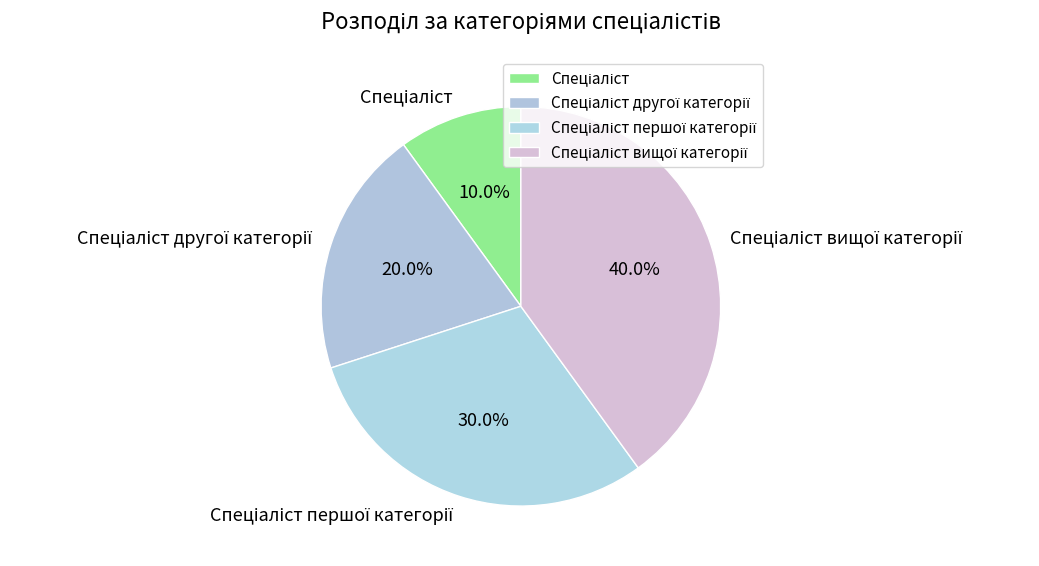

Is there a majority slice in this chart?

No